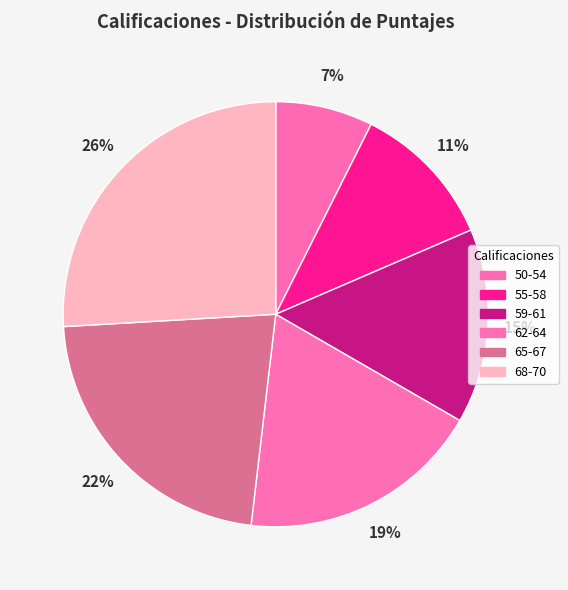

Is it true that 68-70 is 16% of the pie?

False